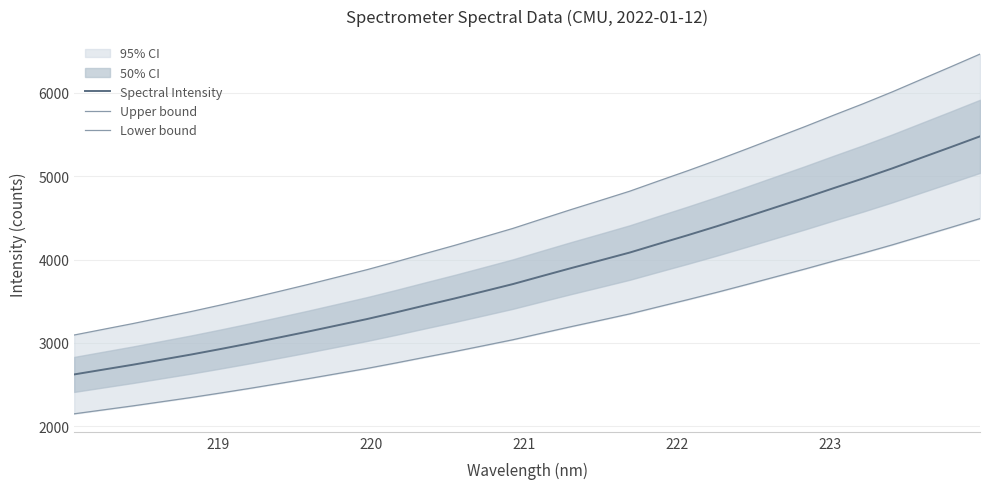

What is the difference between the maximum and minimum values in the Upper bound series?

3366.3